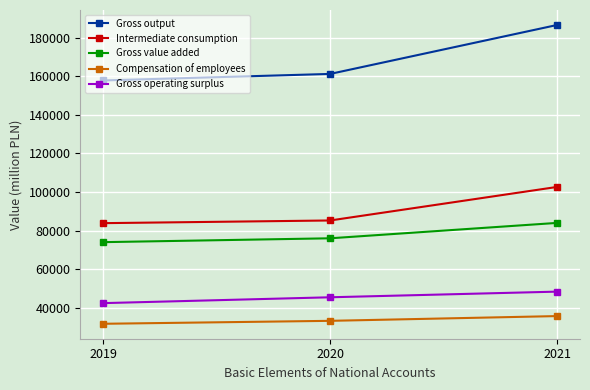

How many data points in Gross operating surplus are less than 45417?

1